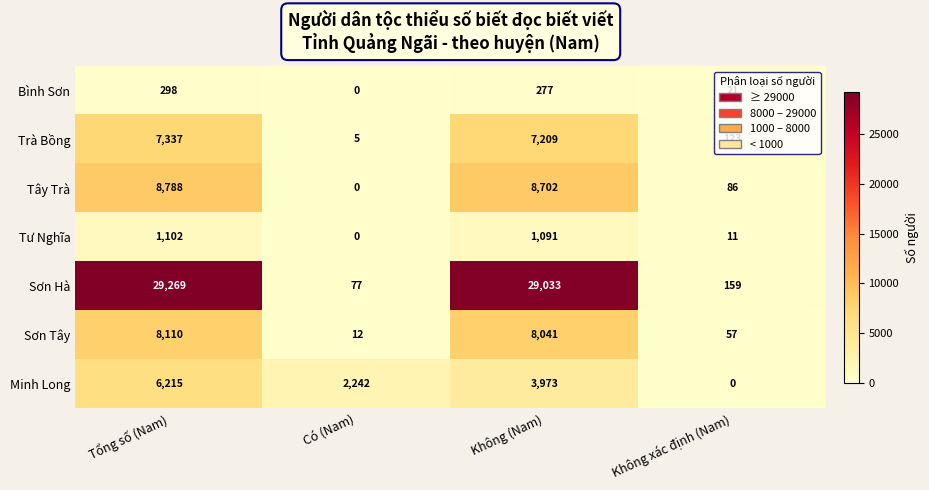

At which category is the sum across all series the highest?

Tổng số (Nam)